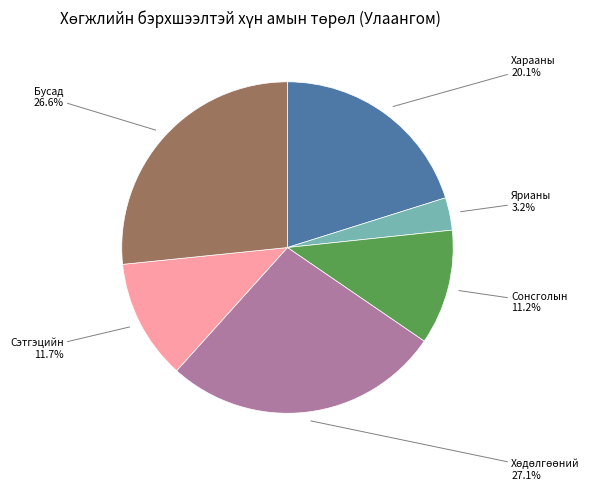

Is there any slice that represents more than half of the pie?

No